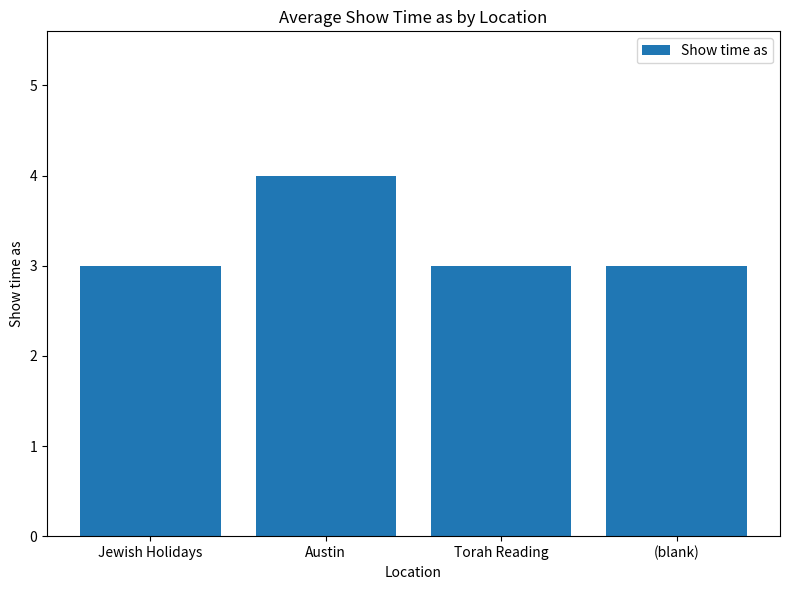

How many data points does each series have?

4